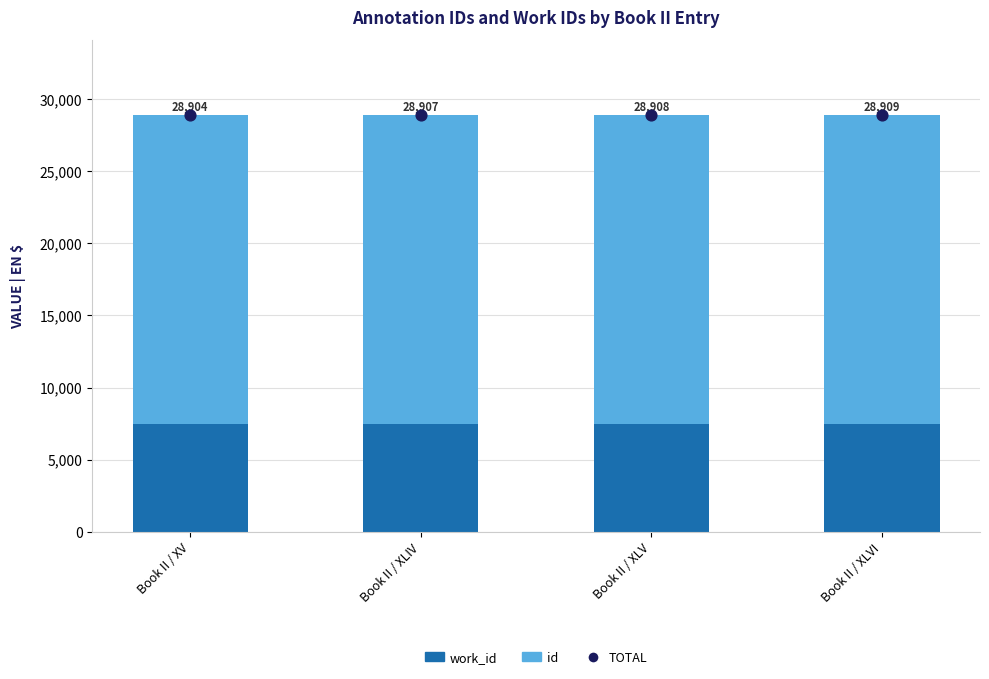

Is the value of id at Book II / XLV greater than the value of work_id at Book II / XLV?

Yes